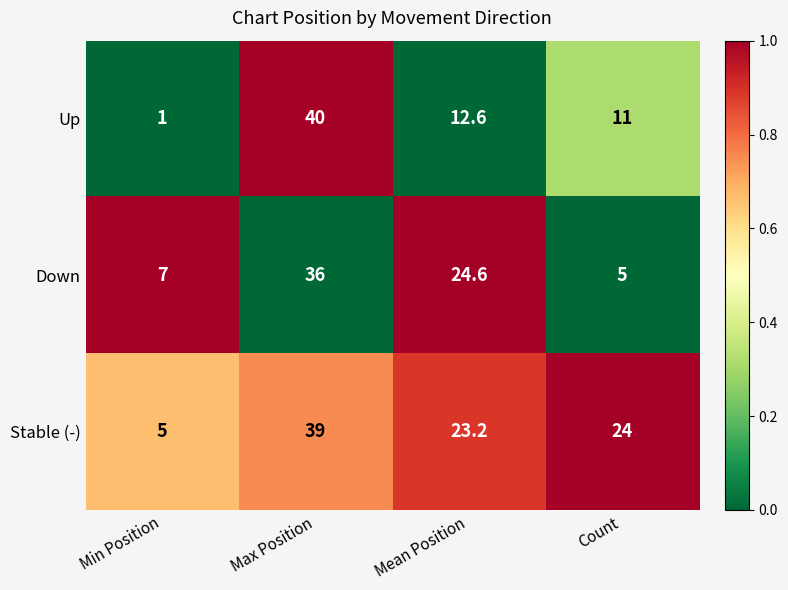

At Count, list the series in order from smallest to largest.

Down, Up, Stable (-)